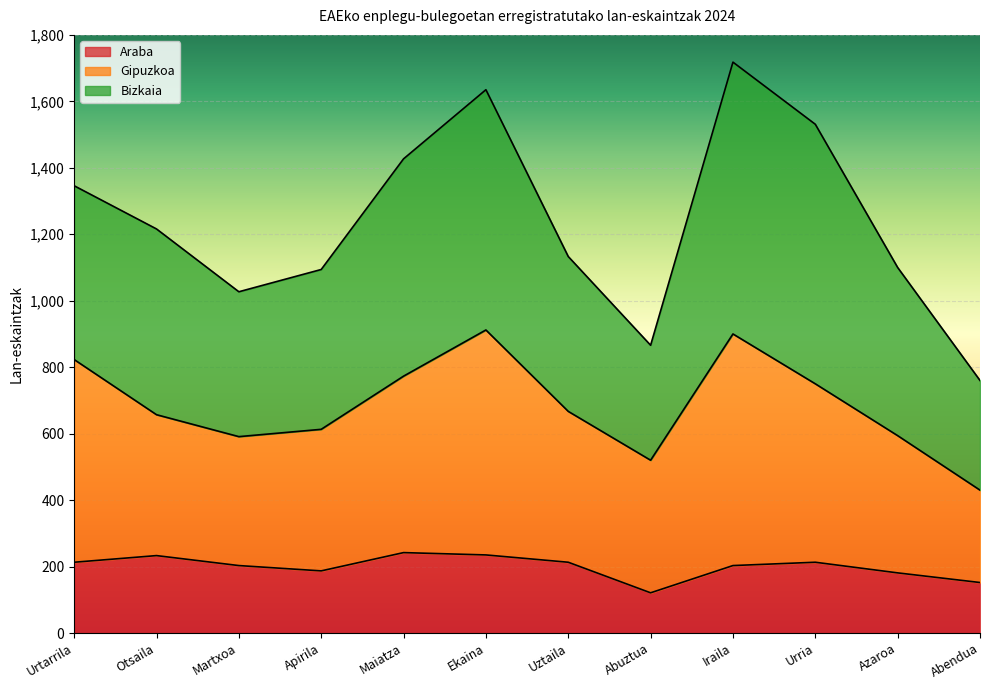

What is the total value across all series at Otsaila?

1216